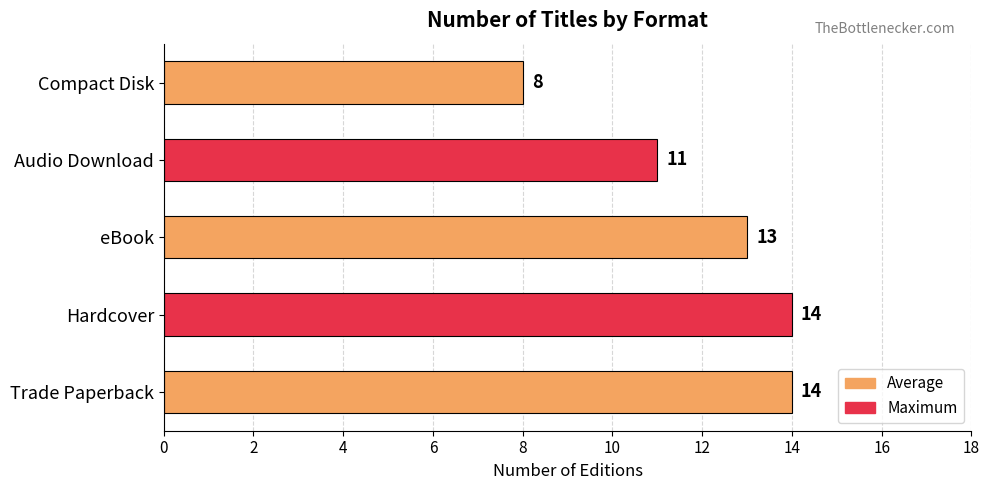

What is the greatest value displayed?

14